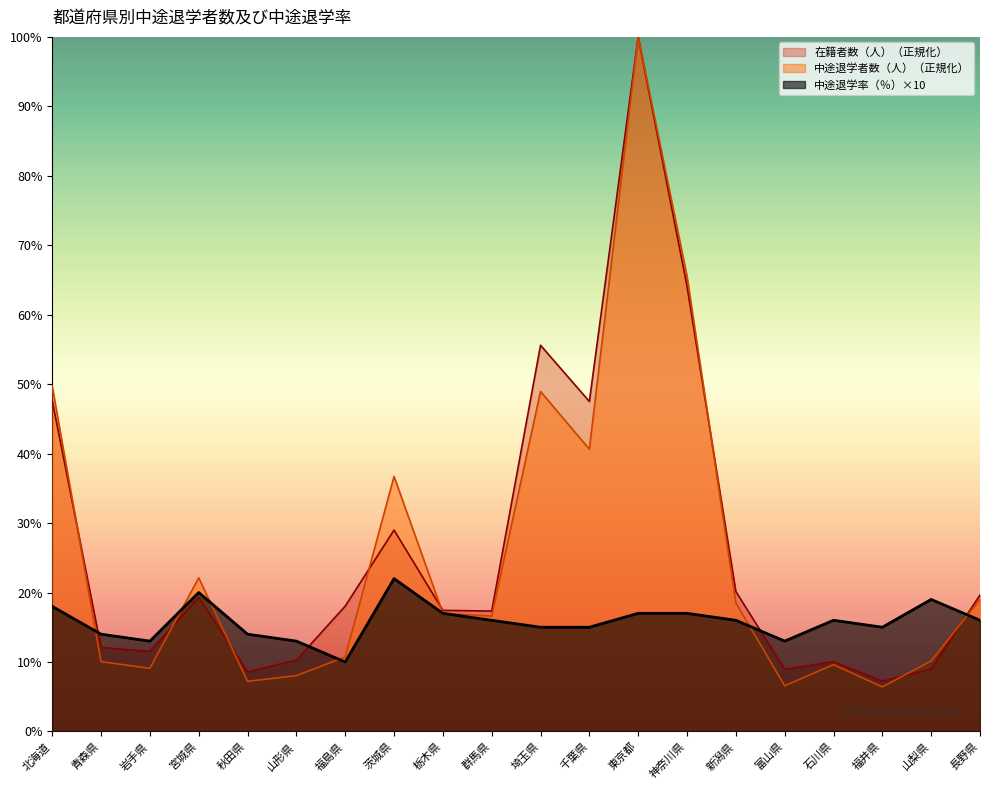

What is the sum of the 中途退学率（％） values at 山形県 and 新潟県?

29.0